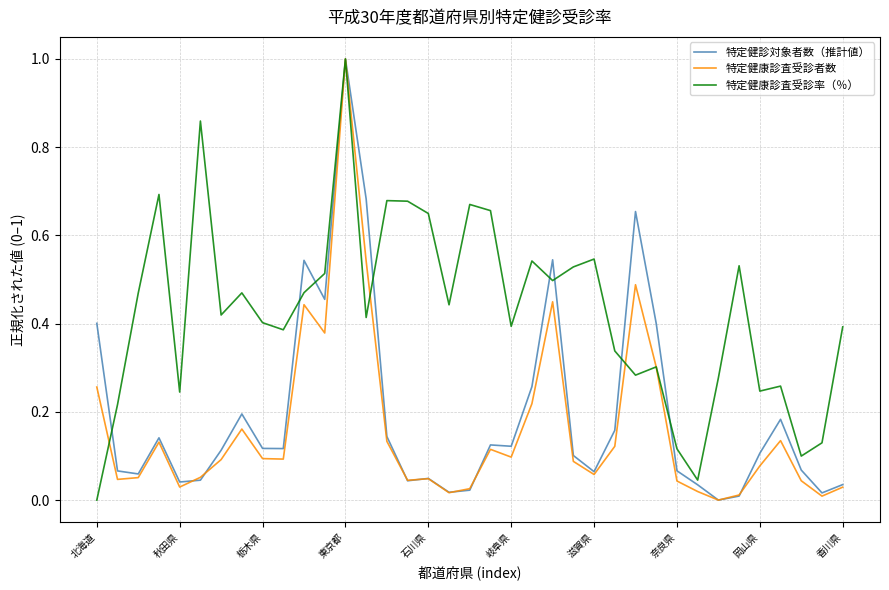

What is the highest value of the 特定健康診査受診者数 series?

1.0